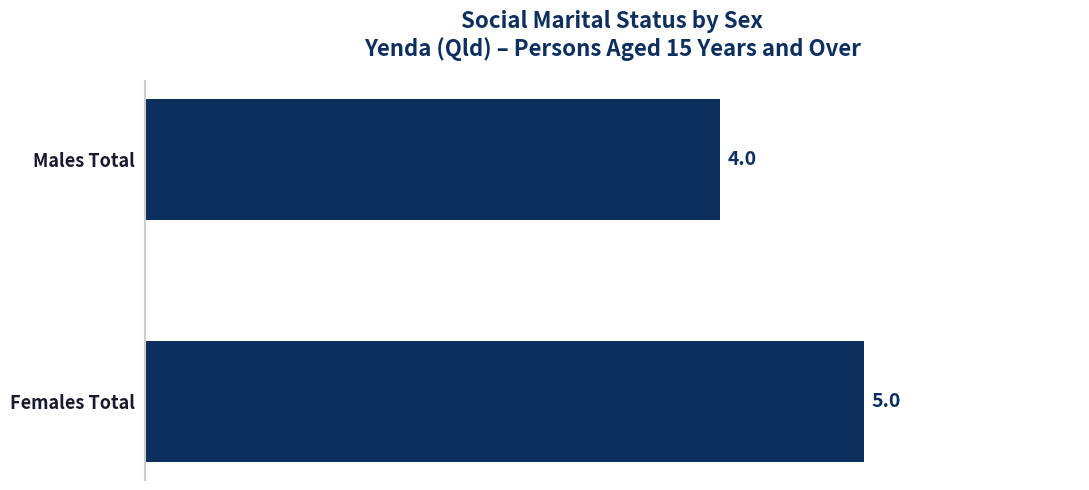

Reading bottom to top, extract all data points from this chart.

5	4